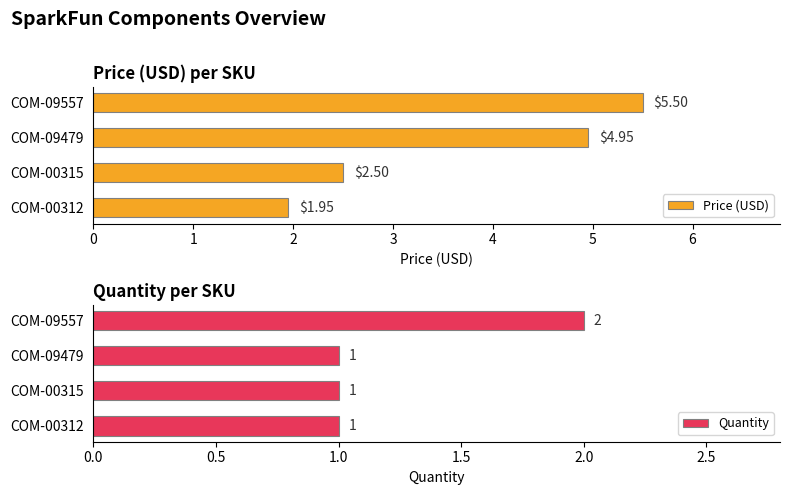

What are all the series names shown in the legend?

Price (USD), Quantity